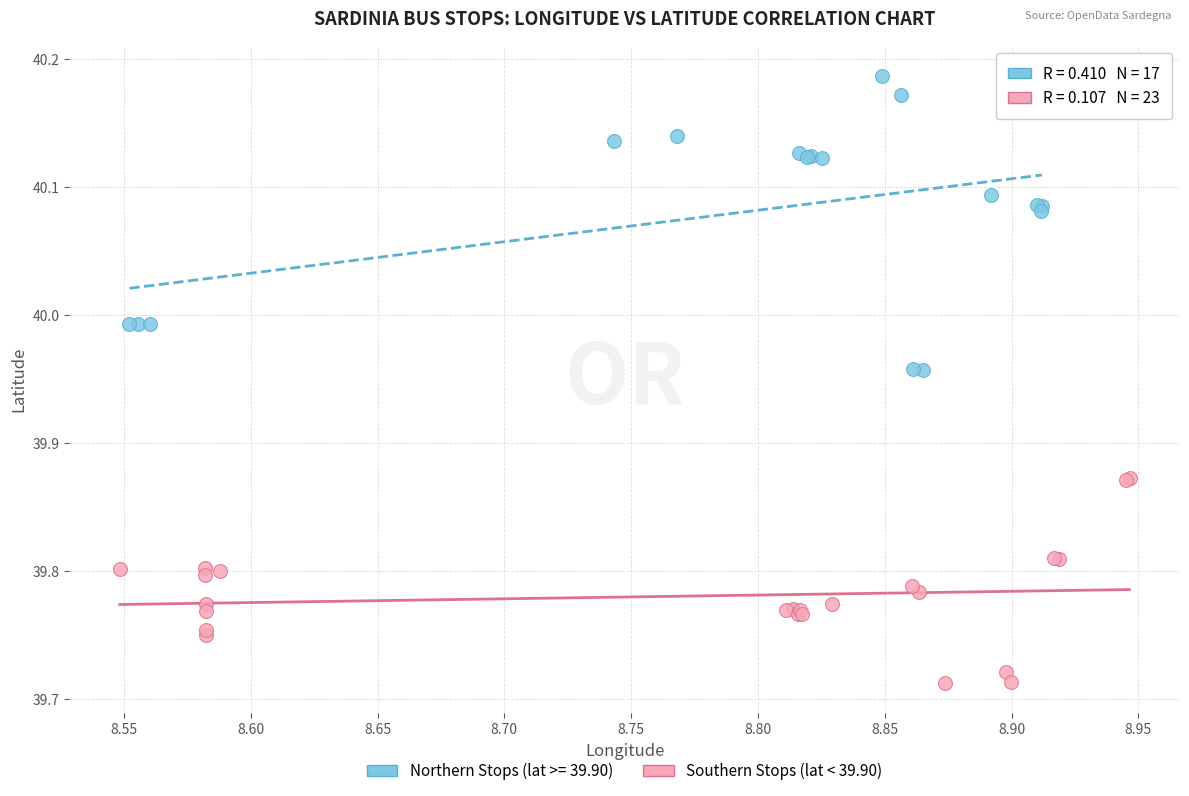

Which series has the widest spread of Y values?

Northern Stops (lat >= 39.90)